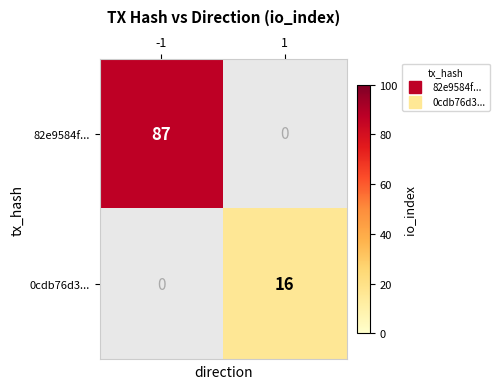

What is the maximum value shown in the chart?

87